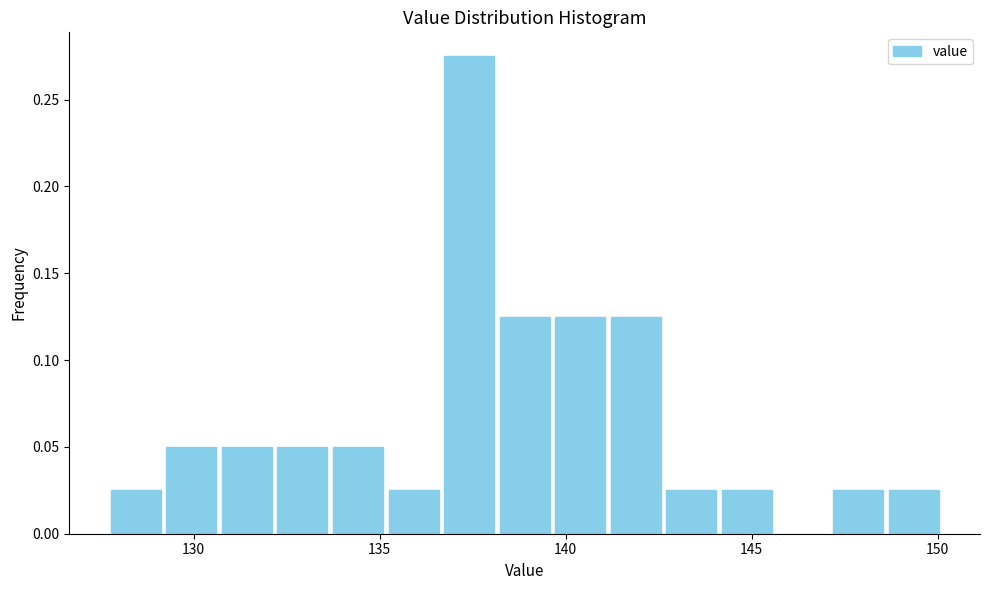

Around what value on the x-axis is the tallest bar? Give the approximate position of its centre, as read against the axis.

137.5